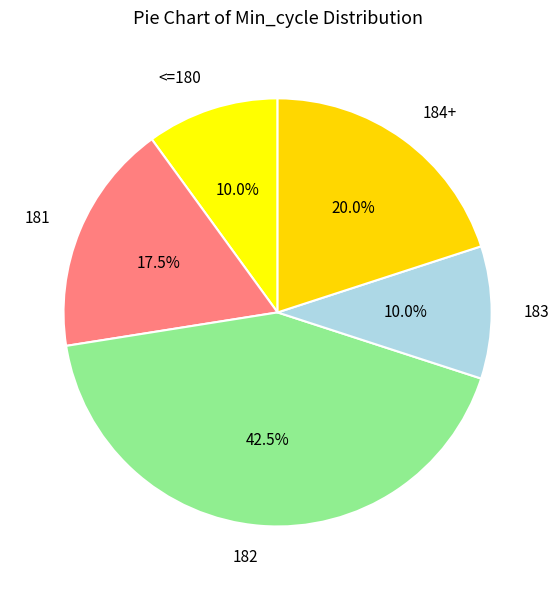

Do 182 and 184+ together represent more than half of the pie?

Yes